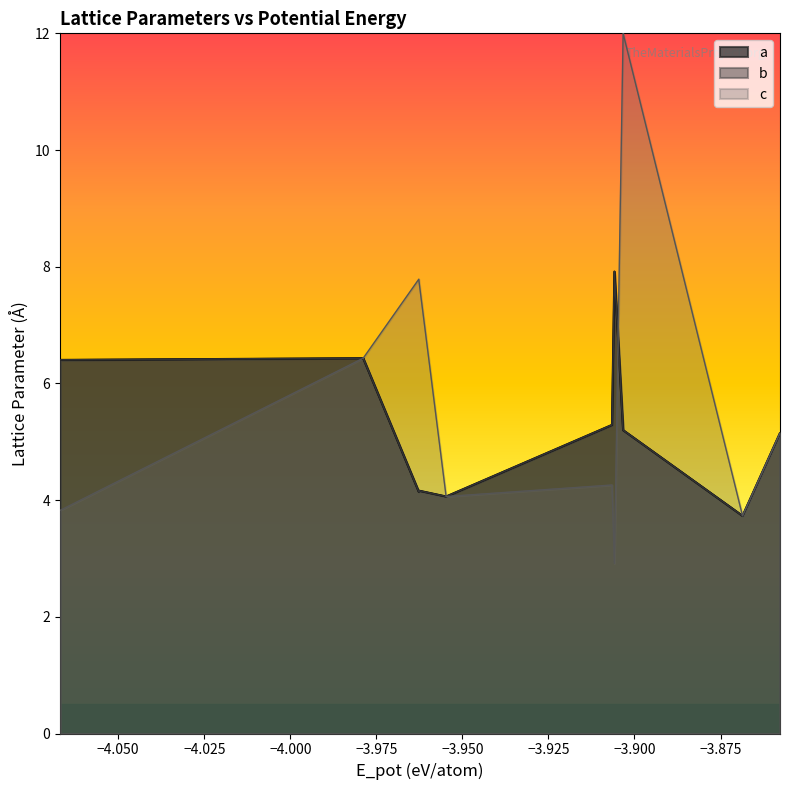

What is the maximum value for c?

12.0